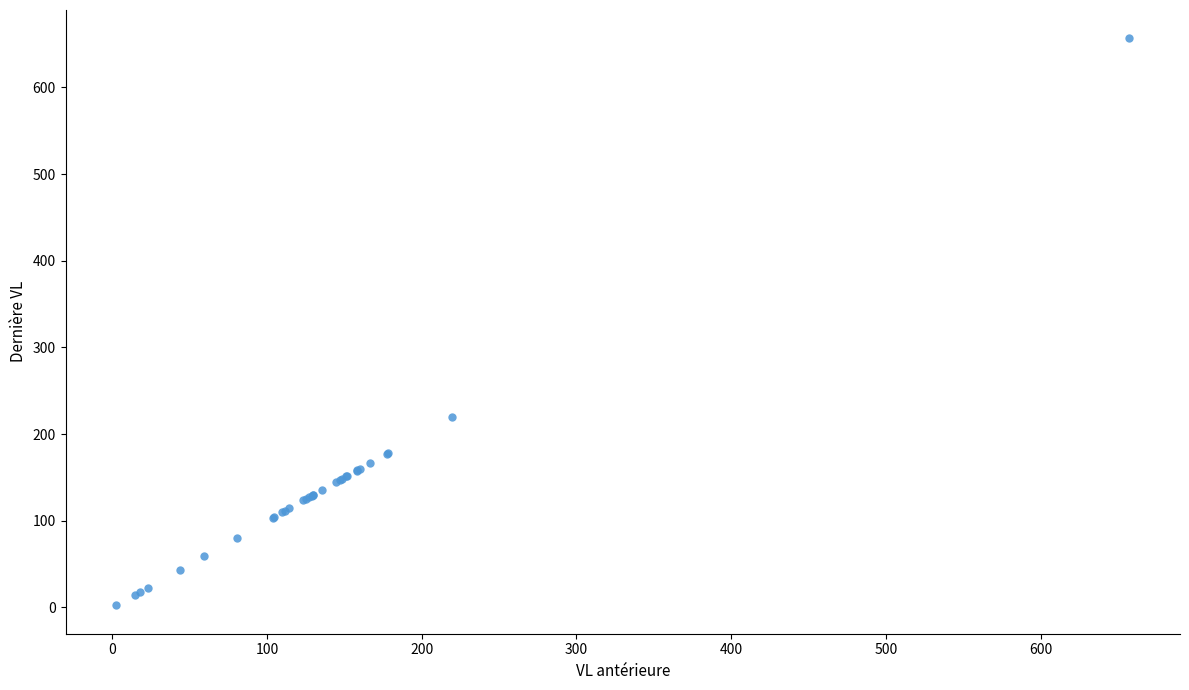

What Y value in the scatter plot is closest to 329?

219.7